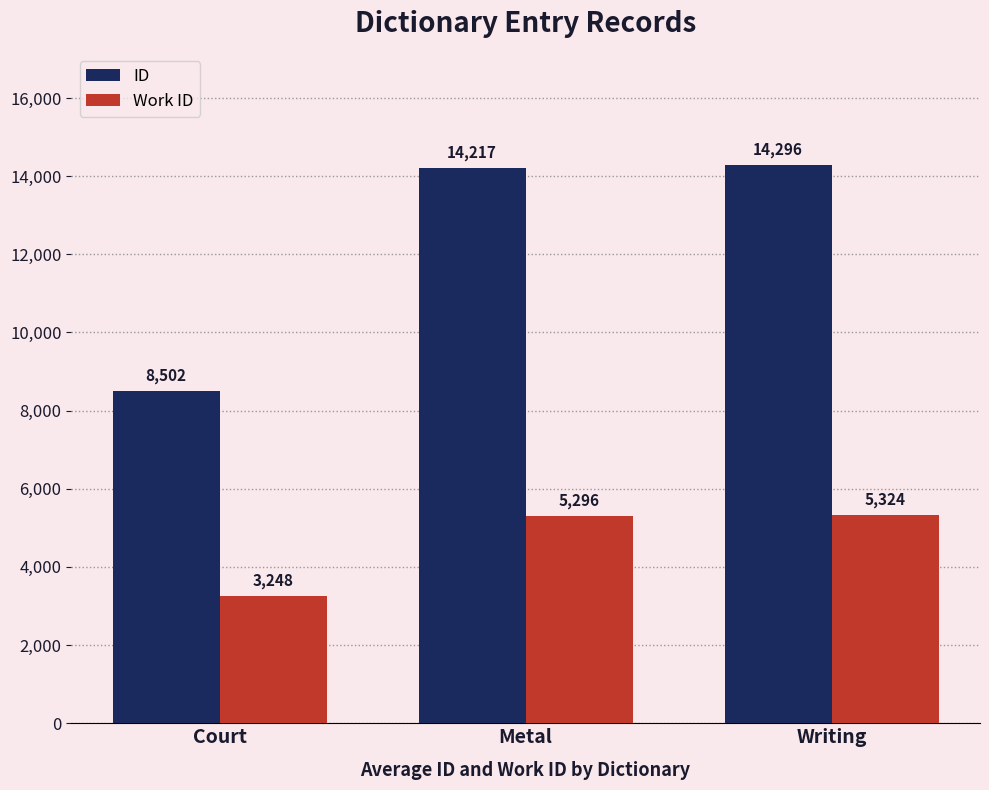

At which category does the chart reach its minimum across all series?

Court